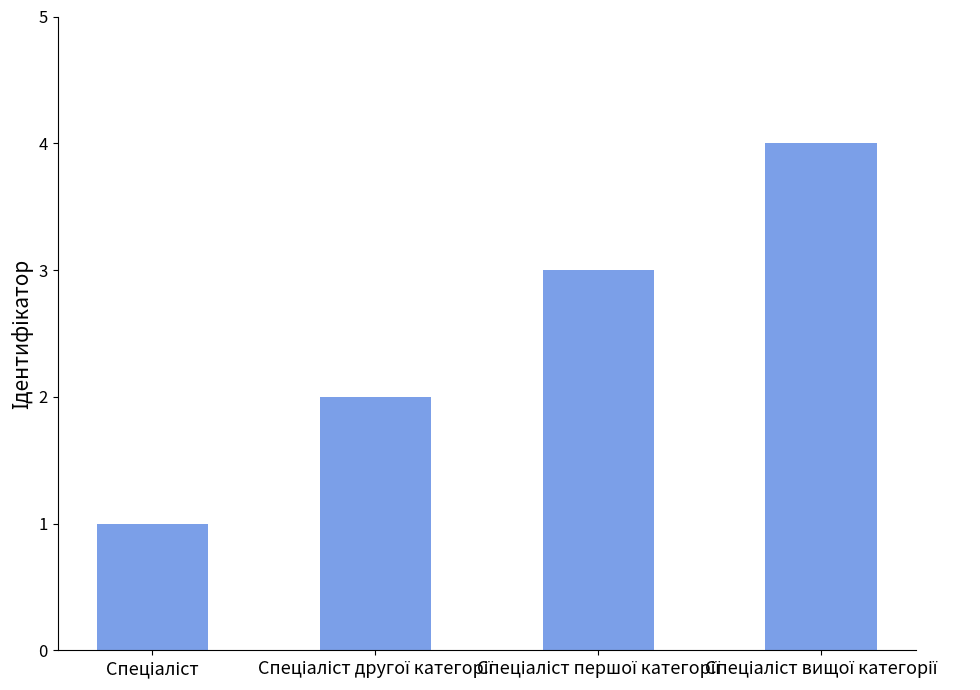

What is the sum of all values?

10